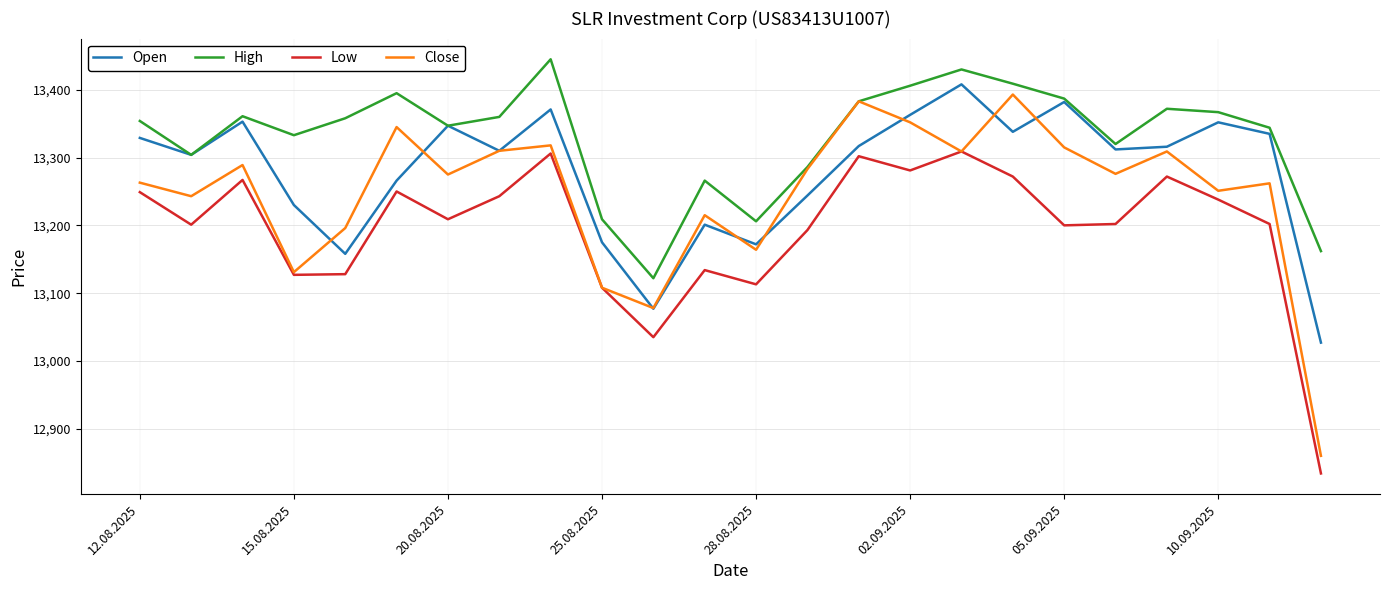

True or false: Low and Open cross at least once.

False